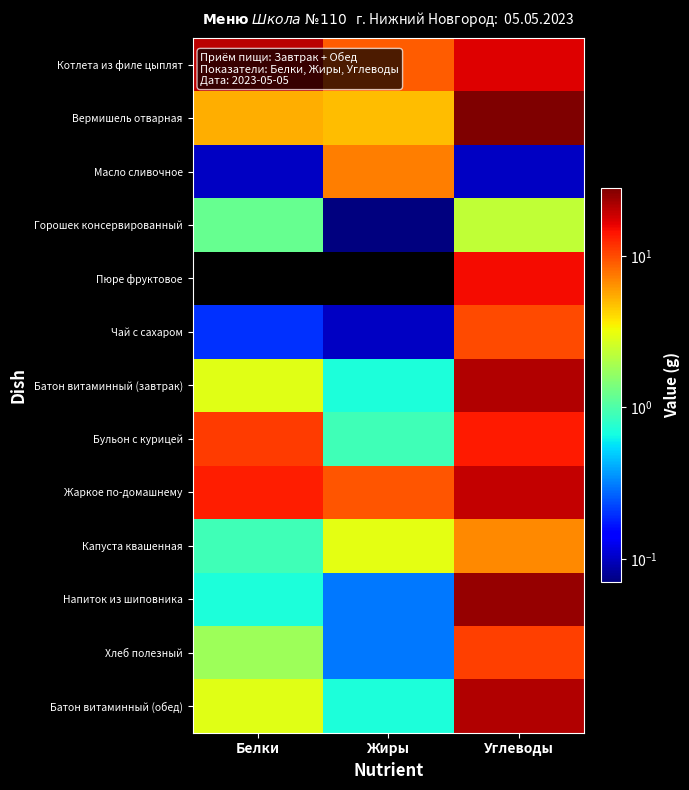

Reading right to left, transcribe all the data shown in this chart.

Котлета из филе цыплят: Углеводы=16.8	Жиры=9.0	Белки=20.2
Вермишель отварная: Углеводы=27.9	Жиры=4.9	Белки=5.4
Масло сливочное: Углеводы=0.1	Жиры=7.3	Белки=0.1
Горошек консервированный: Углеводы=2.3	Жиры=0.1	Белки=1.2
Пюре фруктовое: Углеводы=15.0	Жиры=0.0	Белки=0.0
Чай с сахаром: Углеводы=10.1	Жиры=0.1	Белки=0.2
Батон витаминный (завтрак): Углеводы=21.1	Жиры=0.7	Белки=2.9
Бульон с курицей: Углеводы=13.7	Жиры=0.9	Белки=11.0
Жаркое по-домашнему: Углеводы=19.2	Жиры=9.4	Белки=13.3
Капуста квашенная: Углеводы=6.8	Жиры=3.0	Белки=0.9
Напиток из шиповника: Углеводы=24.6	Жиры=0.3	Белки=0.7
Хлеб полезный: Углеводы=10.8	Жиры=0.3	Белки=1.8
Батон витаминный (обед): Углеводы=21.1	Жиры=0.7	Белки=2.9